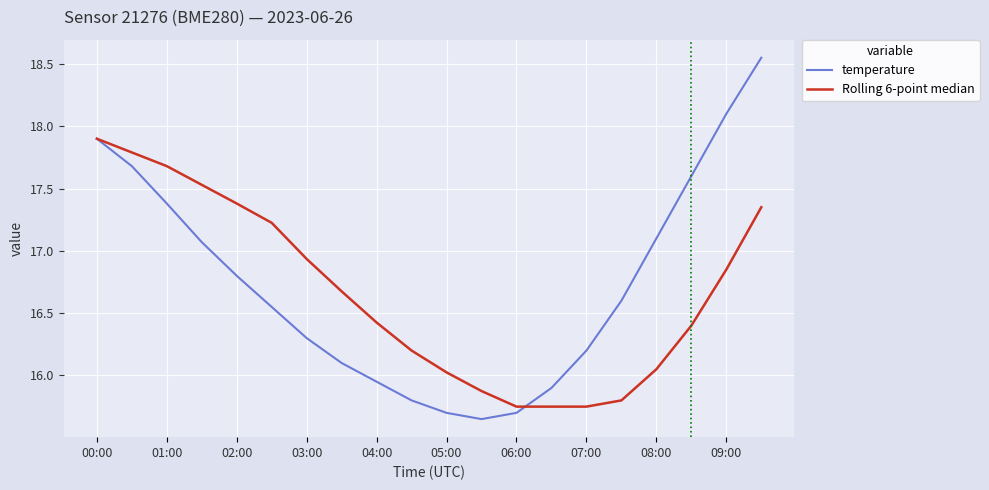

Rank the series by their maximum value, from lowest to highest.

Rolling 6-point median, temperature